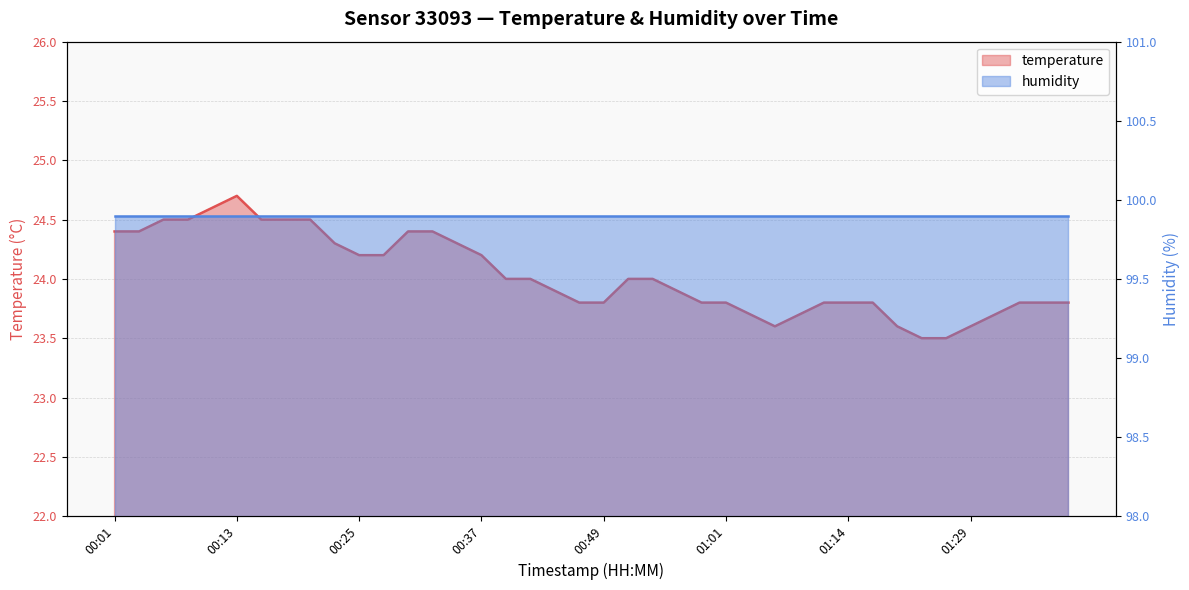

What value does the data have at 00:25?

24.2